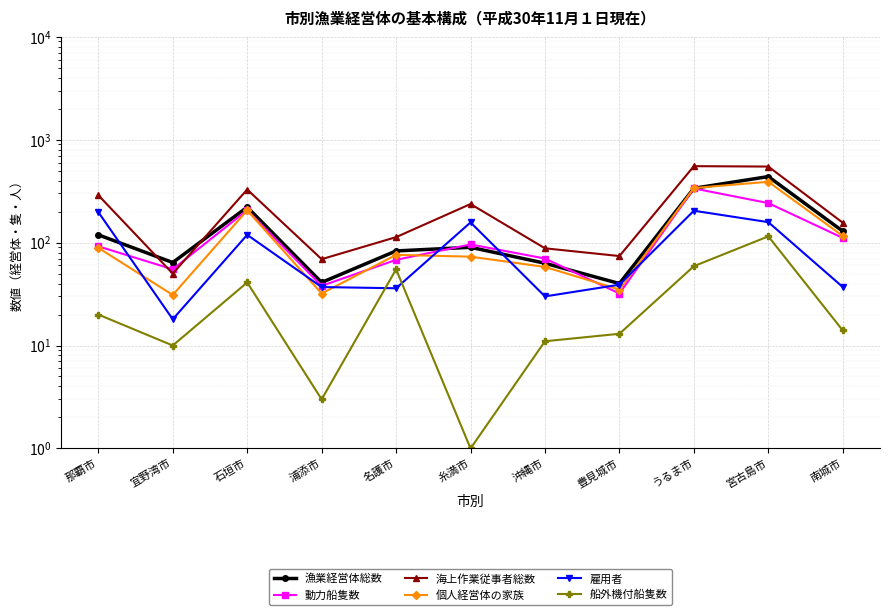

What is the greatest value displayed?

553